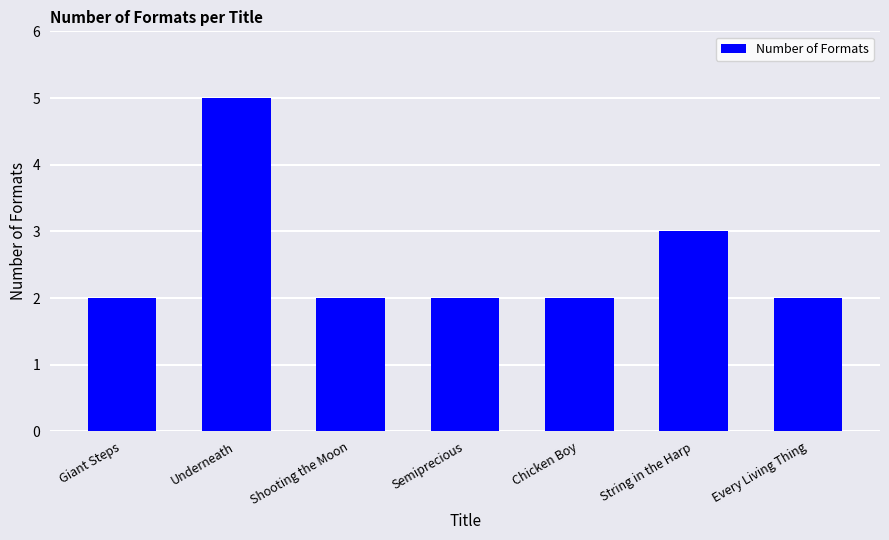

Reading left to right, what are all the values shown in this chart?

Giant Steps=2	Underneath=5	Shooting the Moon=2	Semiprecious=2	Chicken Boy=2	String in the Harp=3	Every Living Thing=2